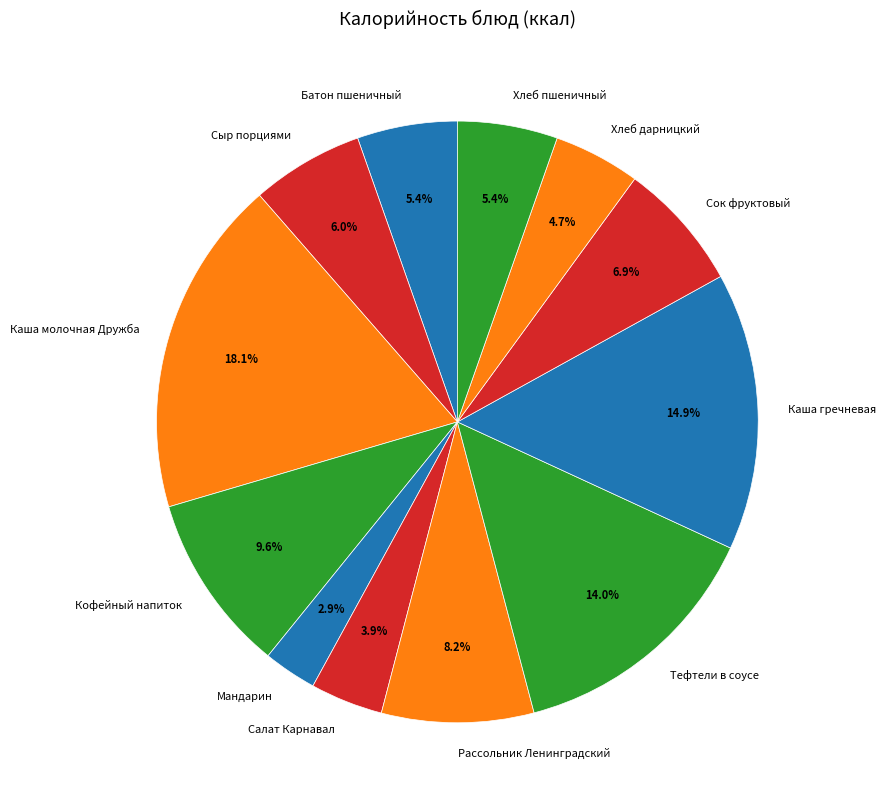

How many slices are in this pie chart?

12